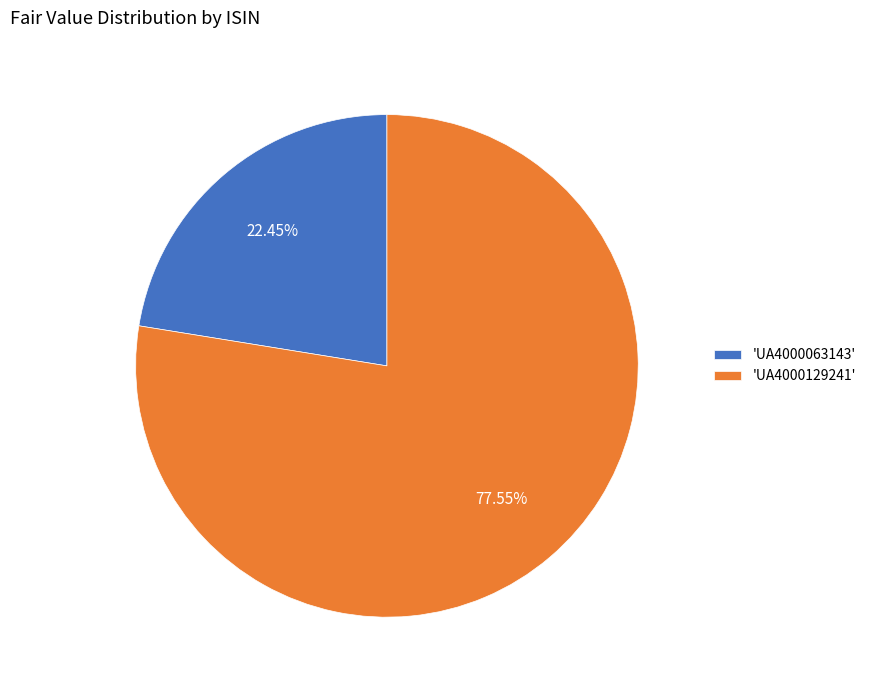

Combined, do 'UA4000063143' and 'UA4000129241' account for over 50%?

Yes